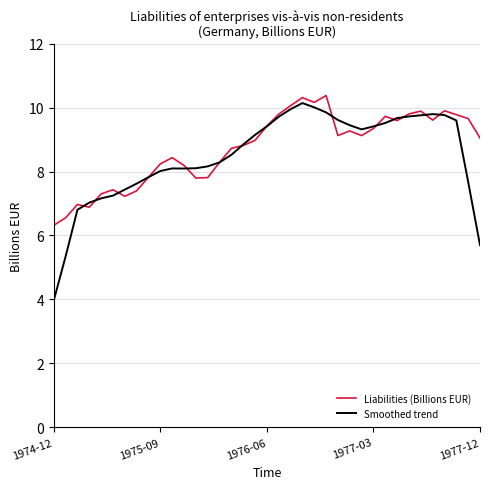

True or false: Smoothed trend and Liabilities (Billions EUR) intersect in this chart.

True